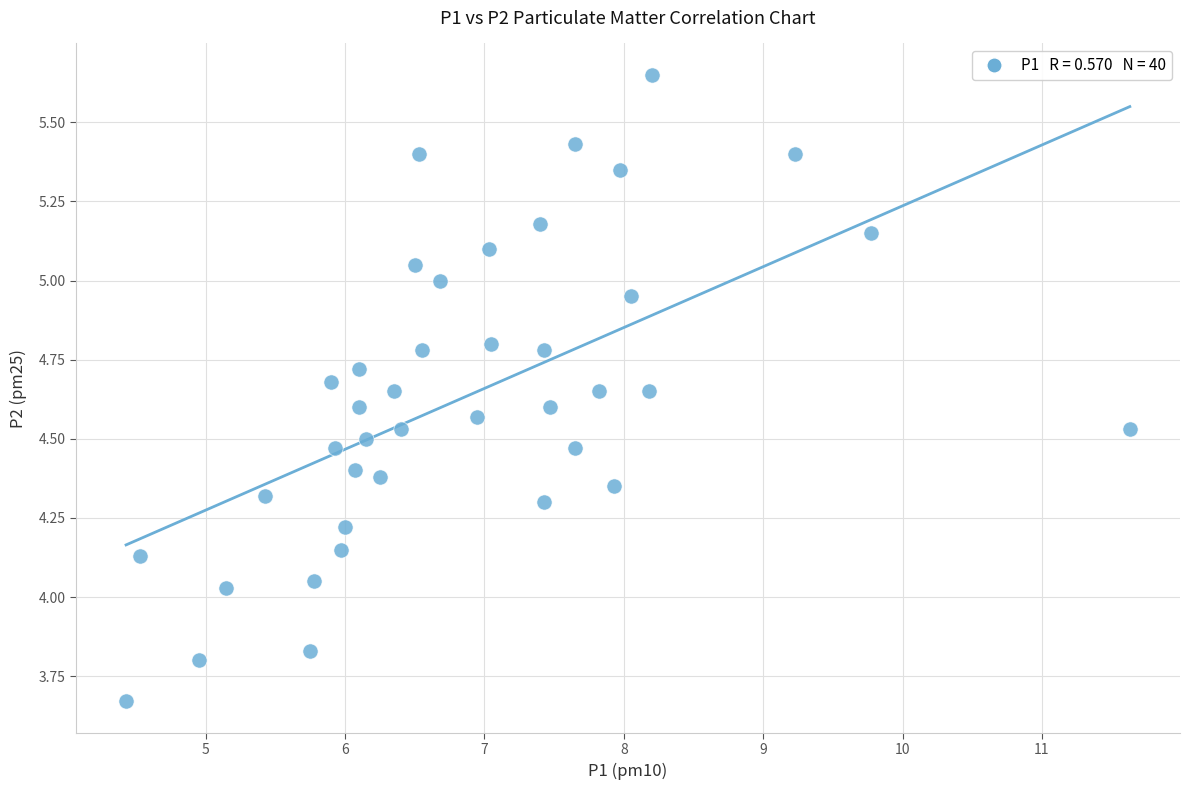

What is the range of X values (max minus min)?

7.2